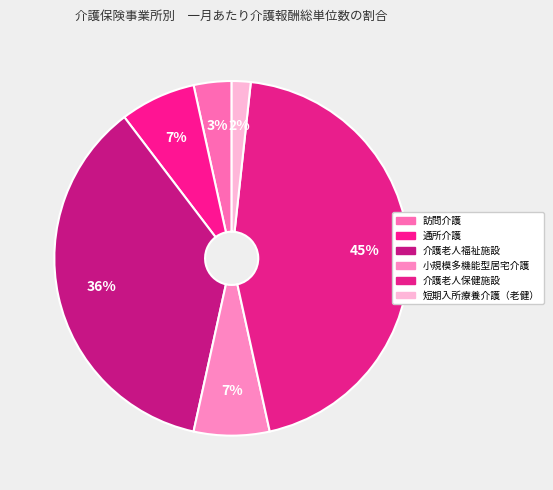

Which has a higher value, 訪問介護 or 通所介護?

通所介護